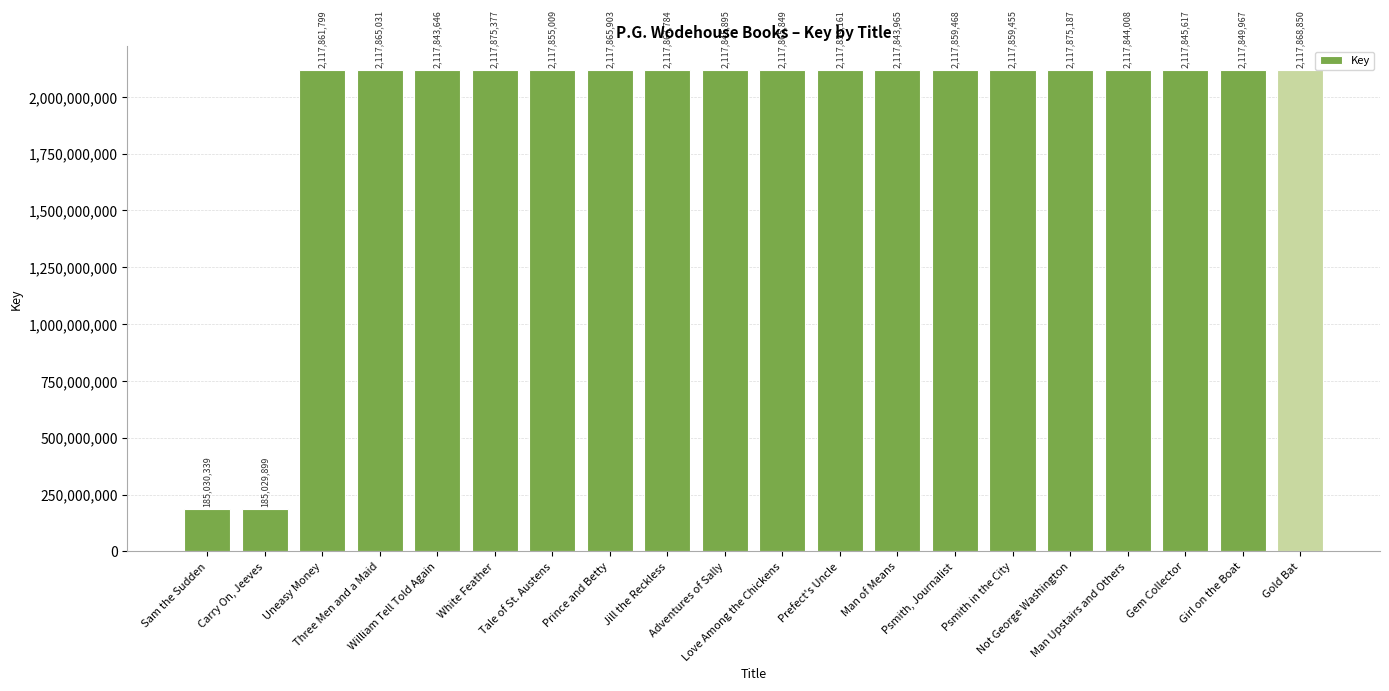

What is the approximate value at Carry On, Jeeves, to the nearest 10?

185029900